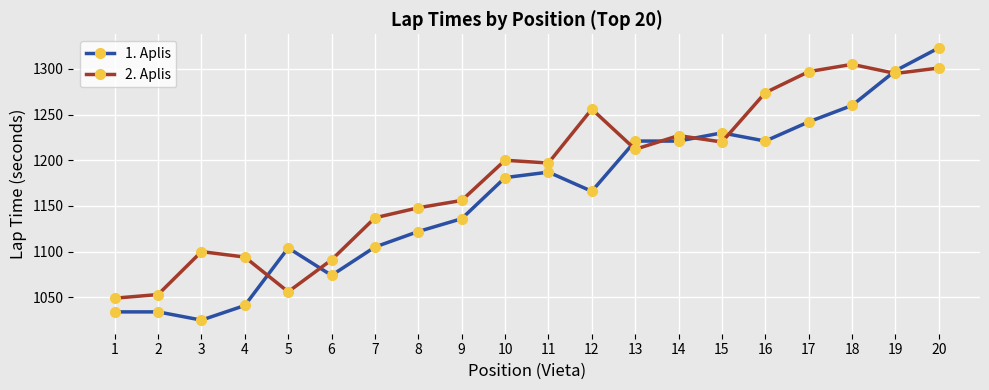

What are all the series names shown in the legend?

1. Aplis, 2. Aplis